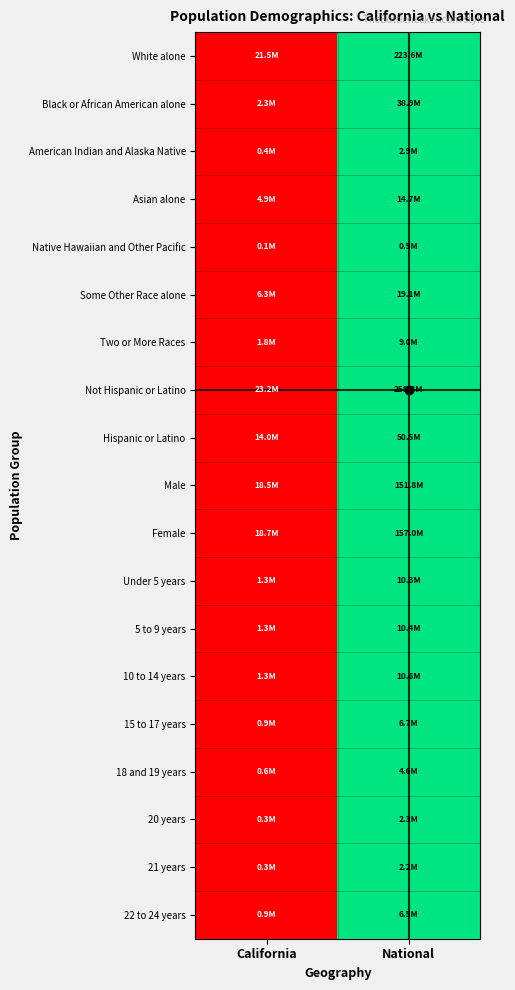

How many categories are shown in the chart?

2